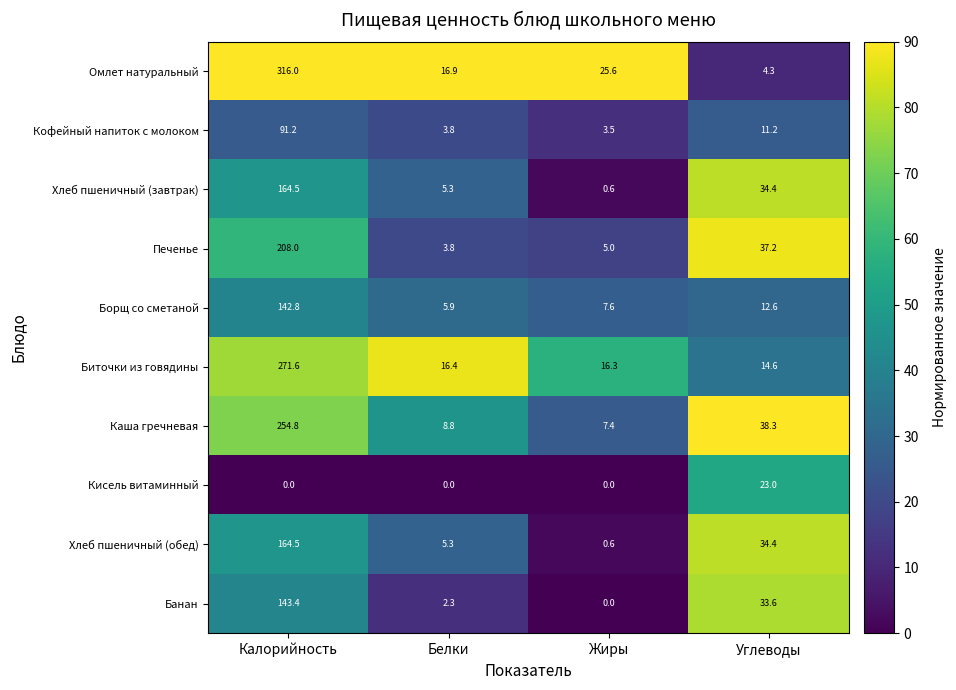

At which category is the sum across all series the highest?

Калорийность